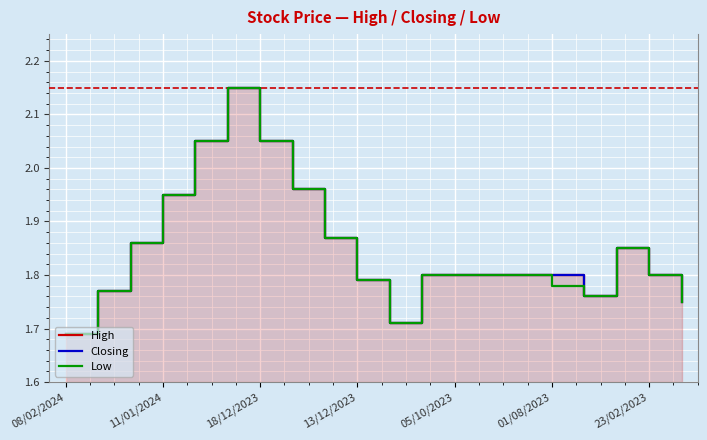

The Low series shows 0.9 at 05/10/2023. True or false?

False